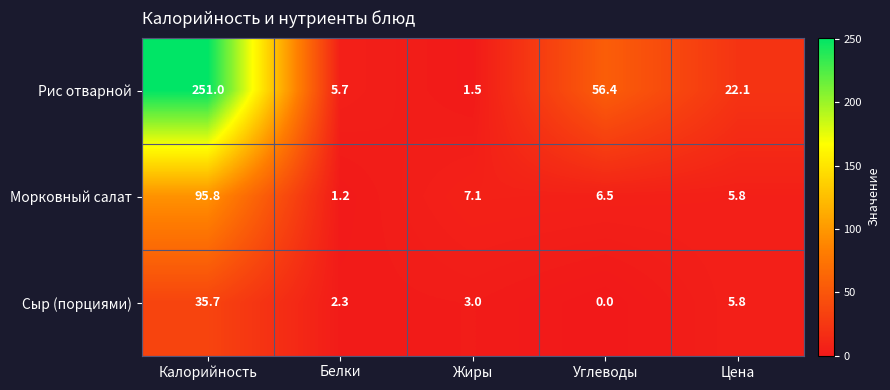

What is the average value of the Рис отварной series?

67.3